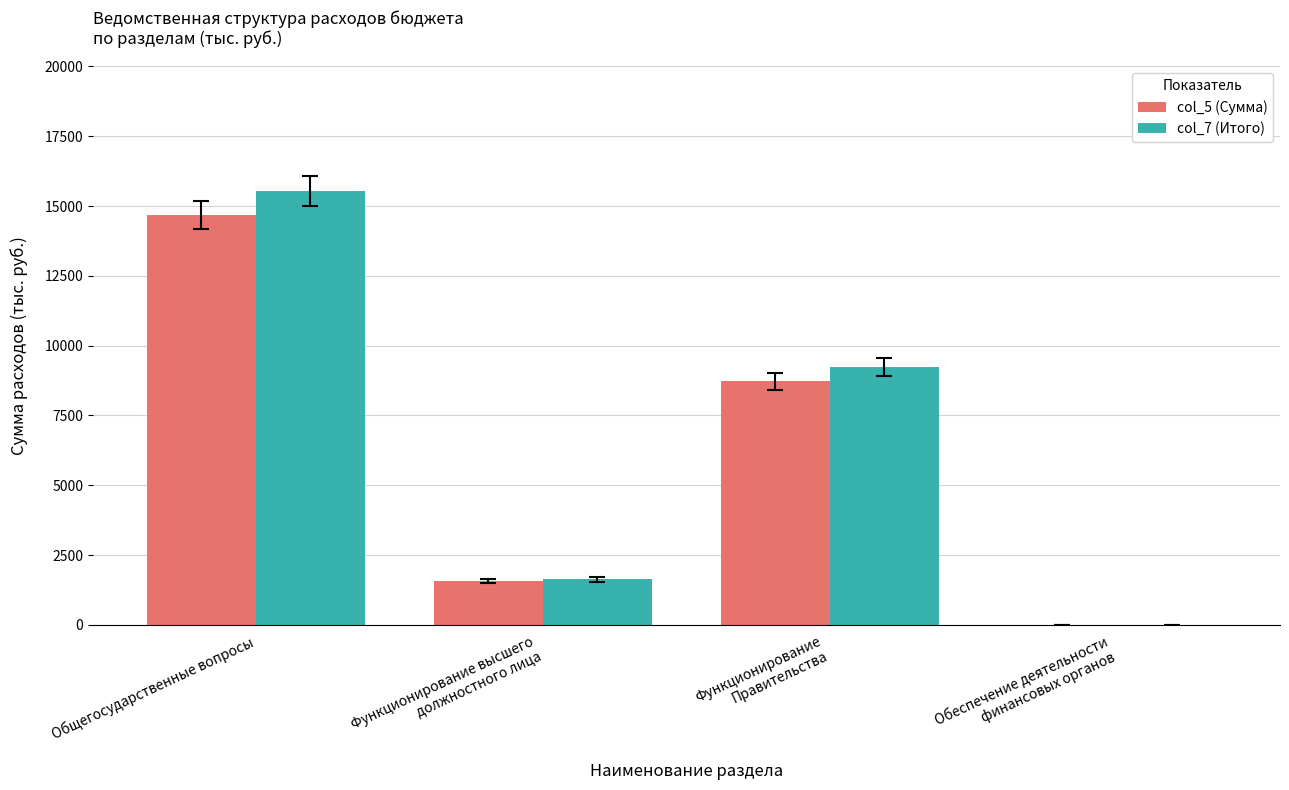

What value does the col_5 (Сумма) series have at Функционирование
Правительства?

8720.0